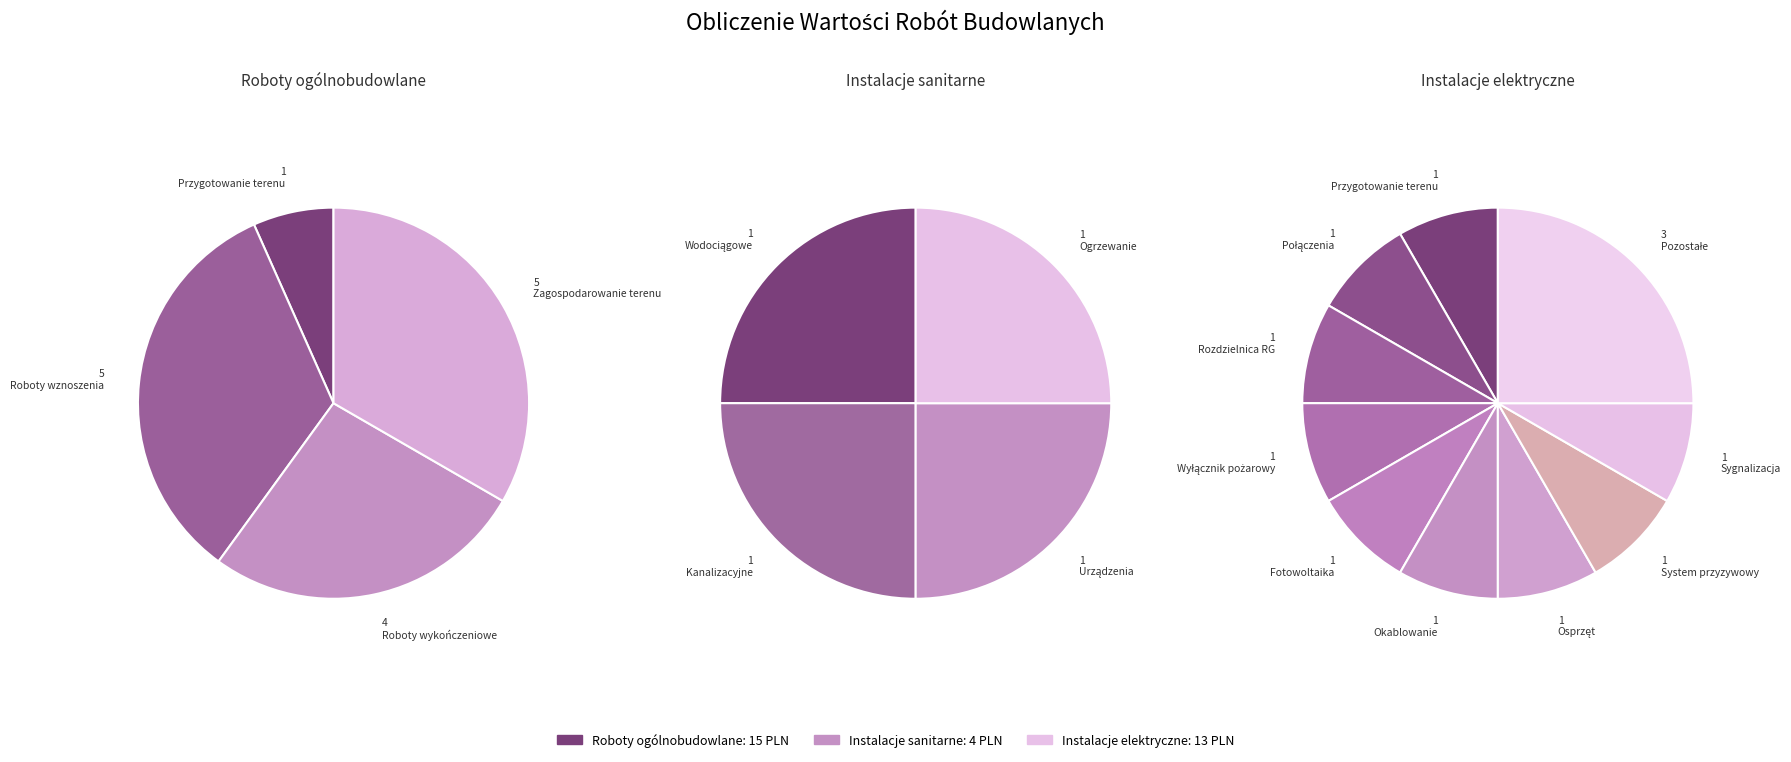

The Instalacje sanitarne slice represents 12% of the pie. True or false?

True